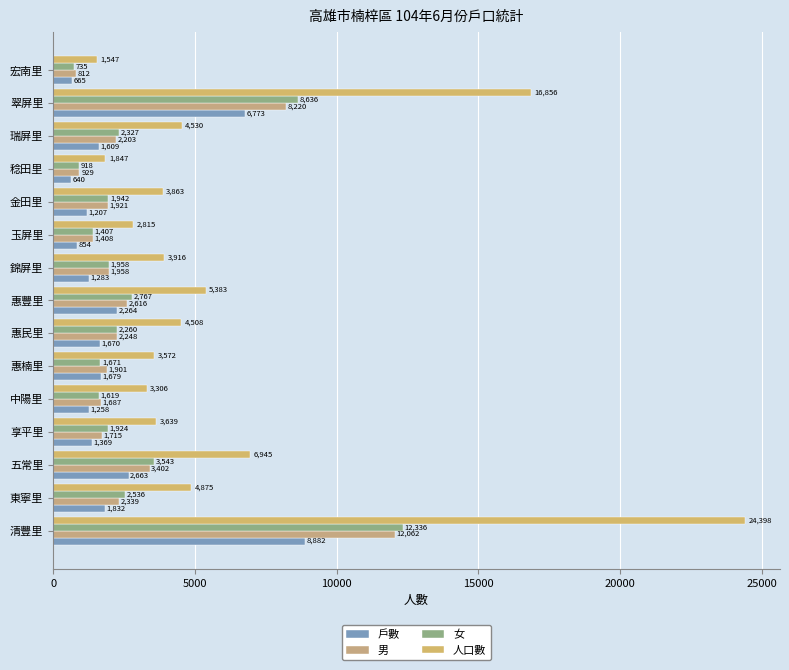

What is the highest value of the 人口數 series?

24398